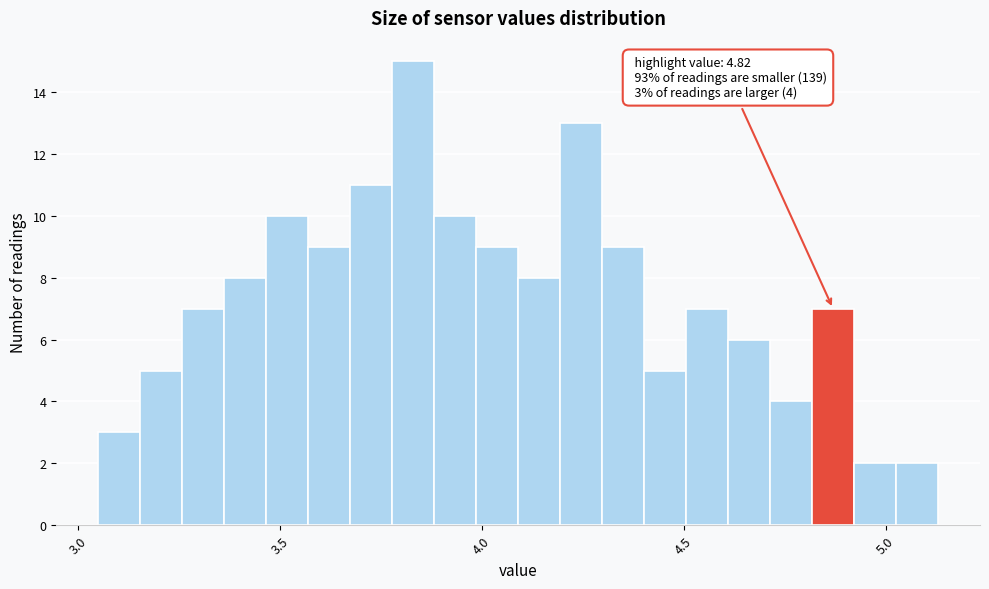

Read against the x-axis, roughly where is the centre of the tallest bar?

3.85